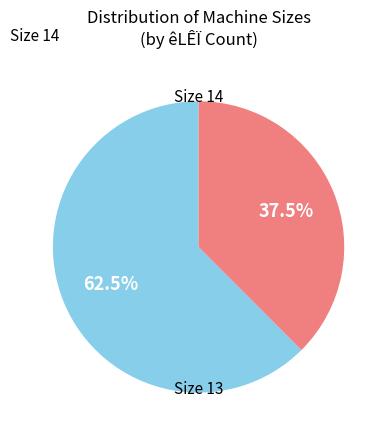

Which category has the biggest portion of the pie?

14